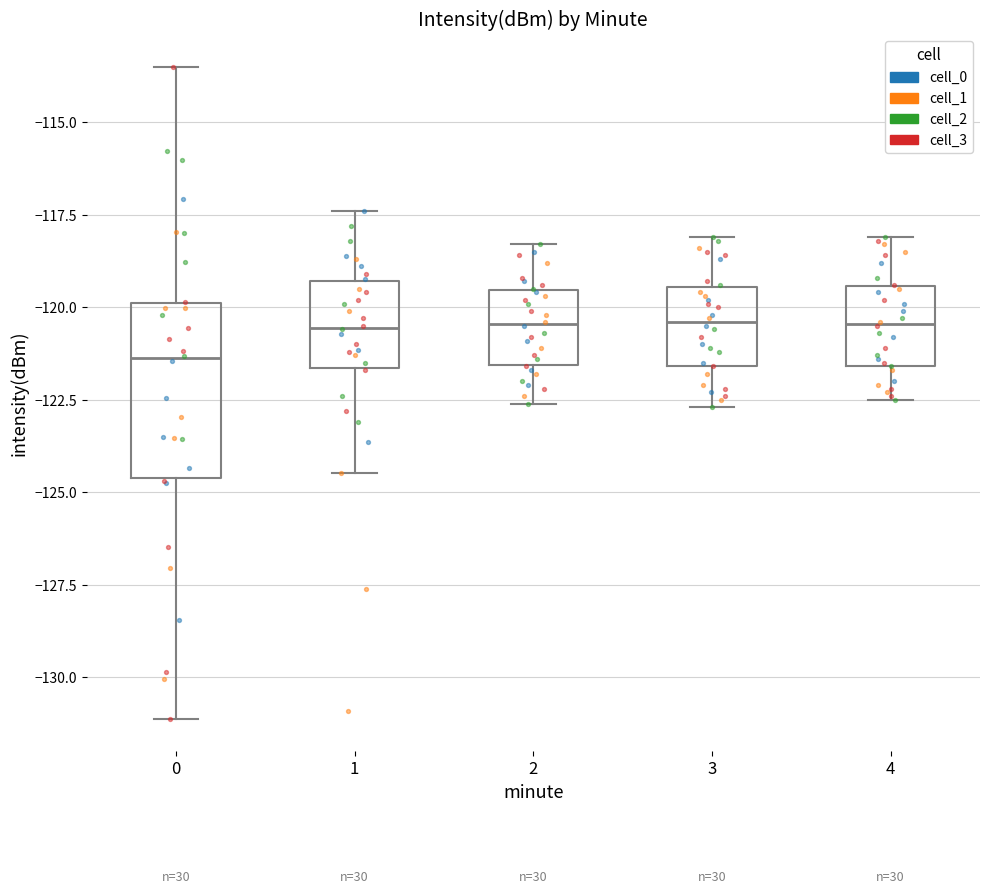

Reading left to right, read every box against the y-axis: the position of its median line, the range the box covers, and the ends of its whiskers. The values are not printed on the chart, so give them approximately, as read against the axis.

0: median -121.5, box -124.5 to -120.0, whiskers -131.0 to -113.5
1: median -120.5, box -121.5 to -119.5, whiskers -124.5 to -117.5
2: median -120.5, box -121.5 to -119.5, whiskers -122.5 to -118.5
3: median -120.5, box -121.5 to -119.5, whiskers -122.5 to -118.0
4: median -120.5, box -121.5 to -119.5, whiskers -122.5 to -118.0